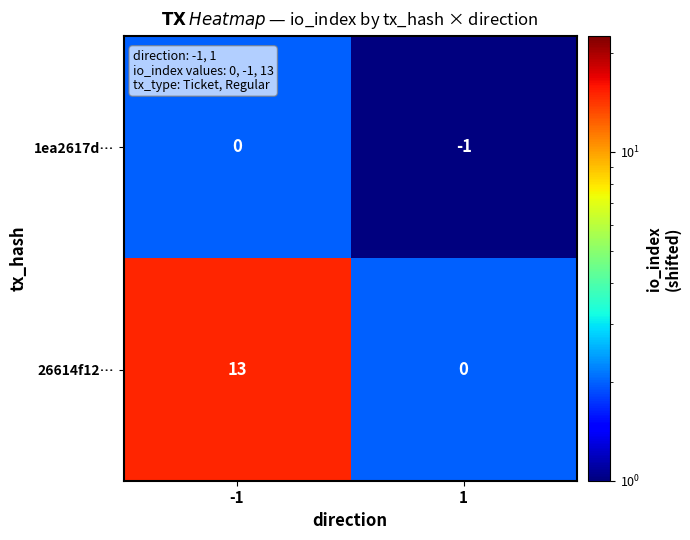

What is the sum of the 26614f12… values at -1 and 1?

13